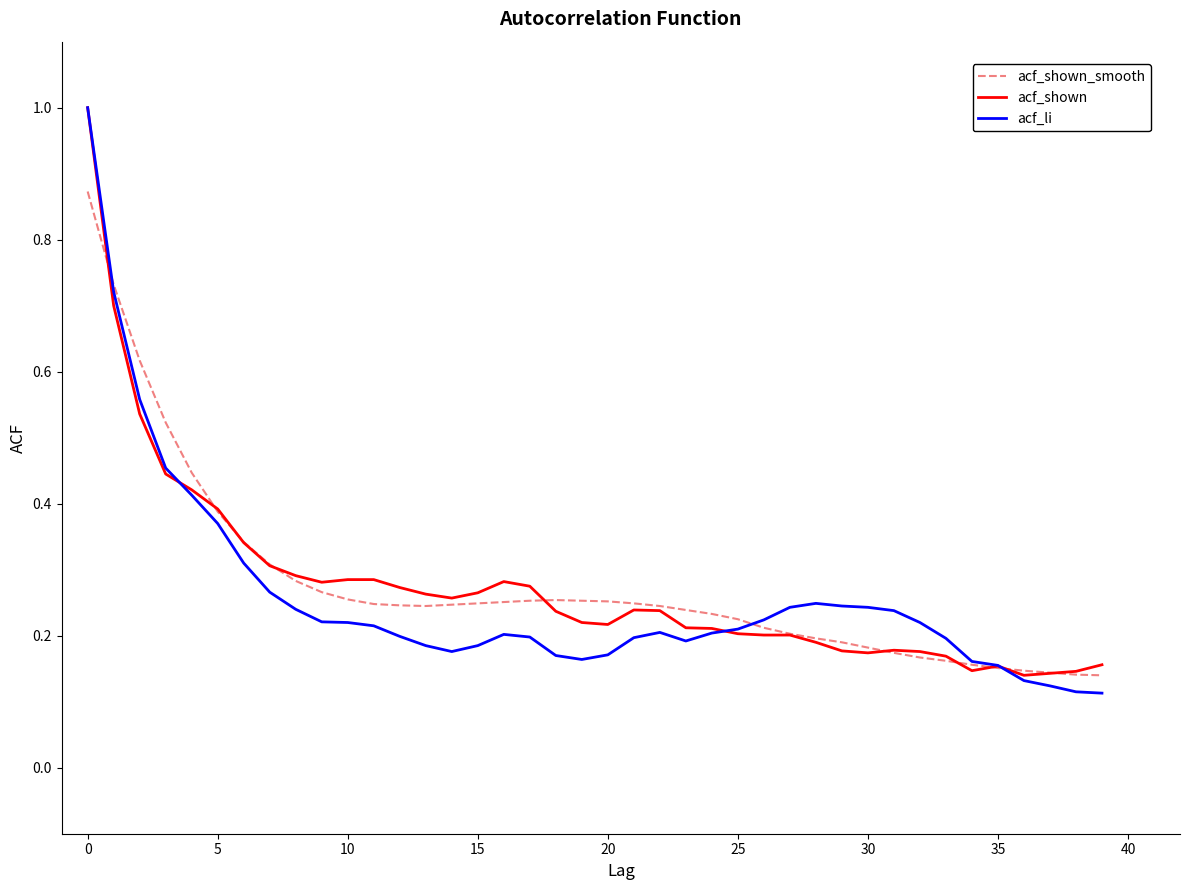

What is the maximum value for acf_li?

1.0